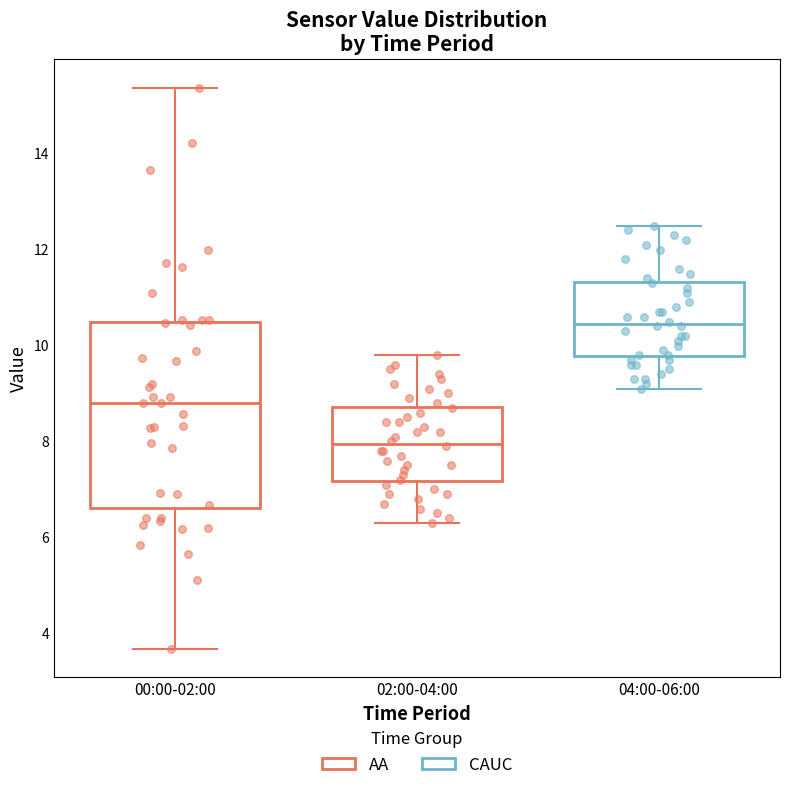

Where is the upper edge of the box for 02:00-04:00 on the y-axis? The values are not printed on the chart, so give them approximately, as read against the axis.

8.8